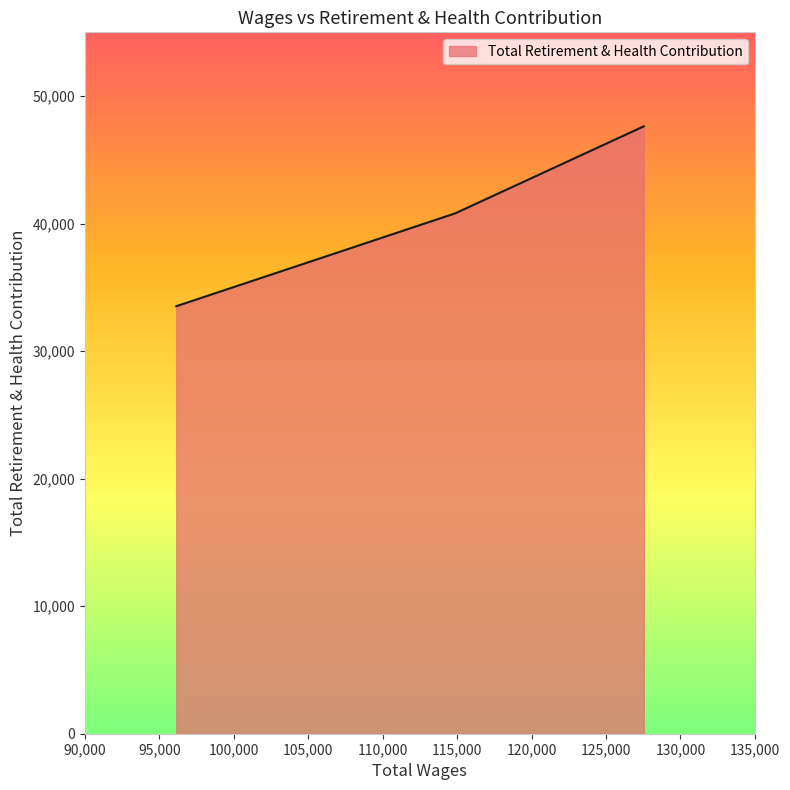

What is the approximate value at 114872.0, to the nearest 10?

40800